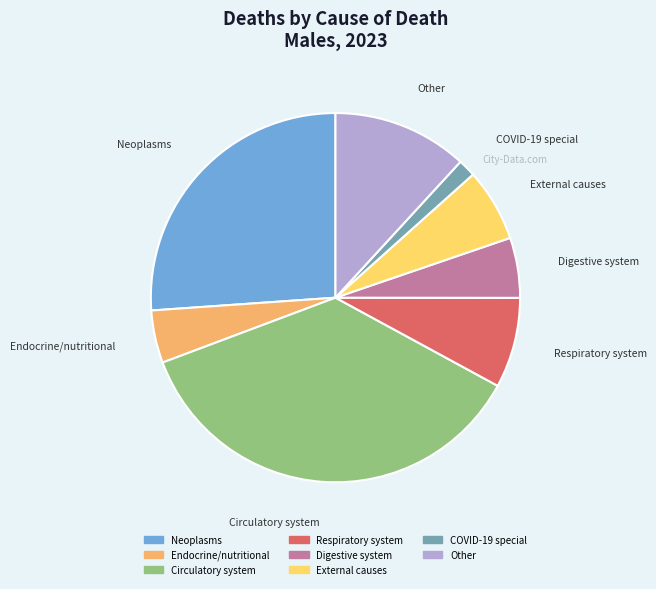

Which slice is the smallest?

COVID-19 special